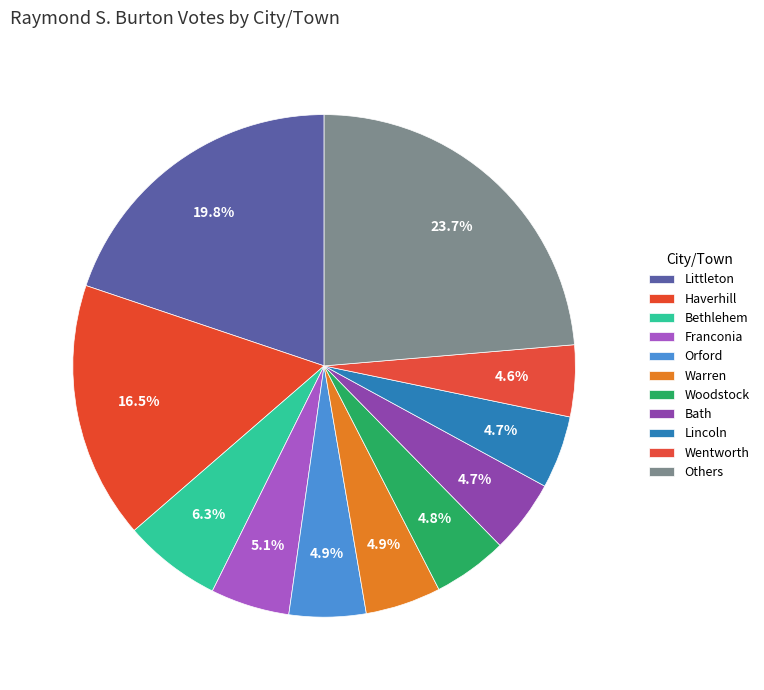

Does Haverhill account for over 50% of the chart?

No